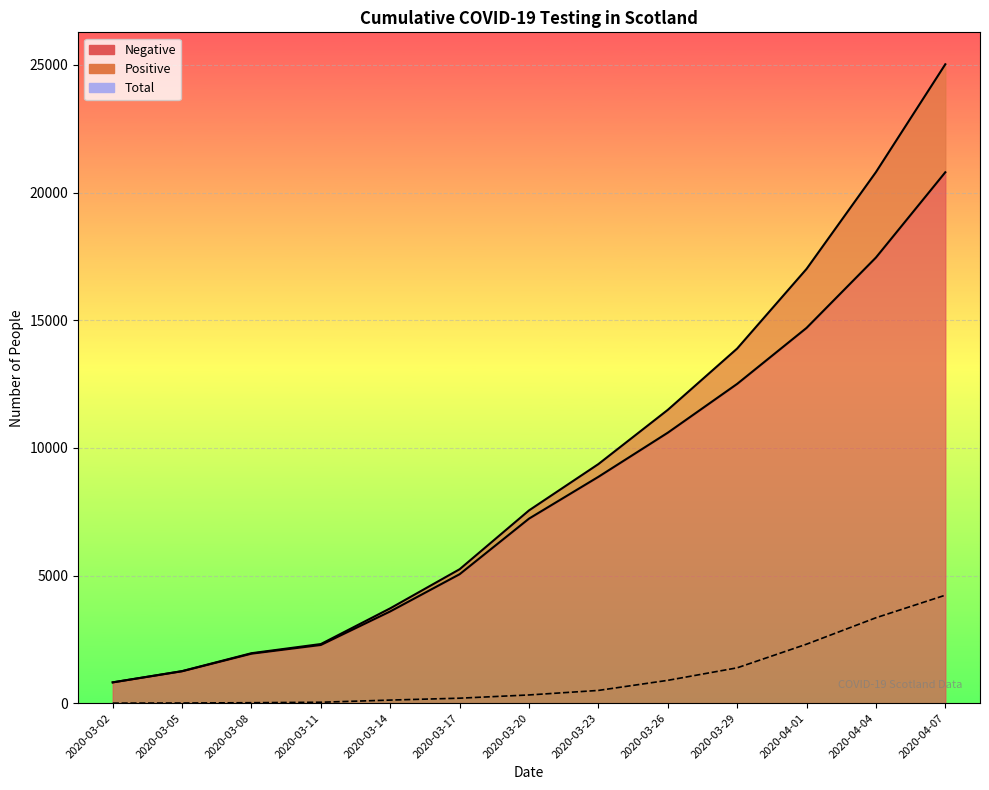

What is the lowest value of the Total series?

815